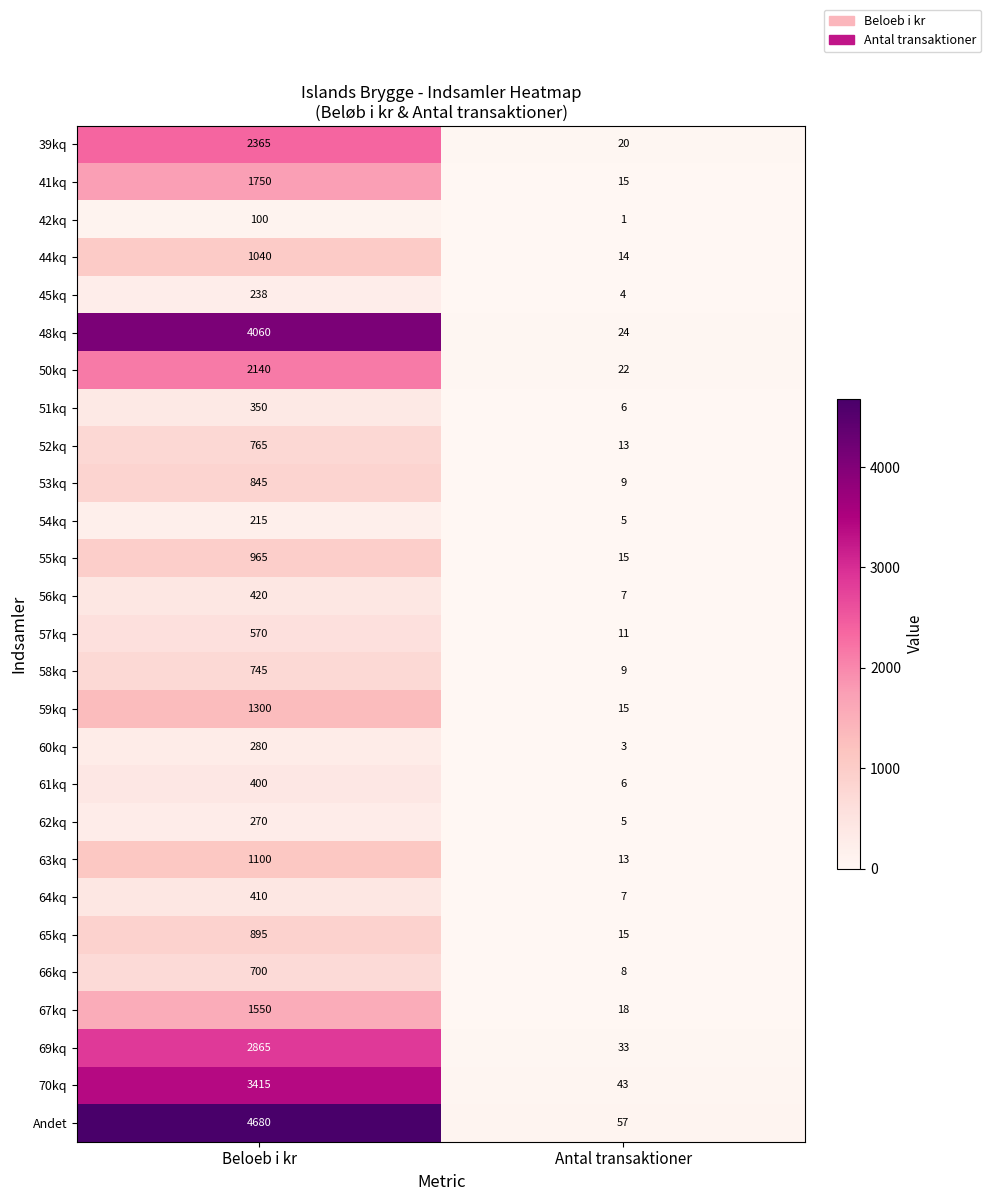

Rank the series at Beloeb i kr from highest to lowest value.

Andet, 48kq, 70kq, 69kq, 39kq, 50kq, 41kq, 67kq, 59kq, 63kq, 44kq, 55kq, 65kq, 53kq, 52kq, 58kq, 66kq, 57kq, 56kq, 64kq, 61kq, 51kq, 60kq, 62kq, 45kq, 54kq, 42kq